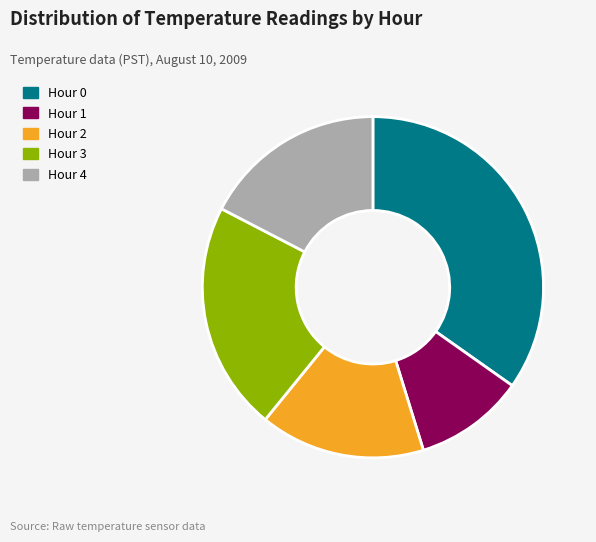

Combined, do Hour 2 and Hour 3 account for over 50%?

No